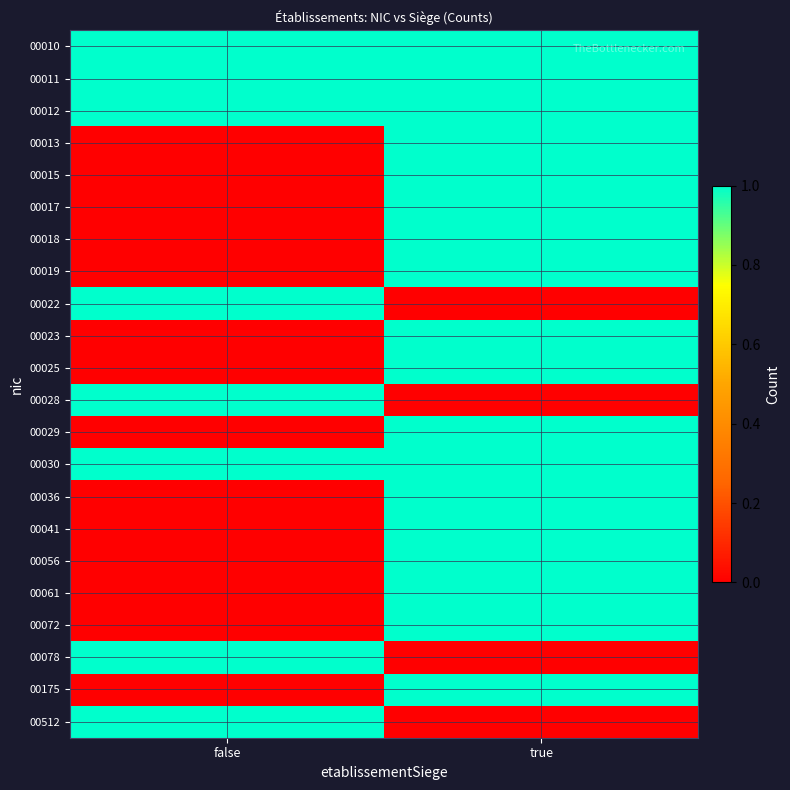

Rank the series at true from highest to lowest value.

00010, 00011, 00012, 00013, 00015, 00017, 00018, 00019, 00023, 00025, 00029, 00030, 00036, 00041, 00056, 00061, 00072, 00175, 00022, 00028, 00078, 00512